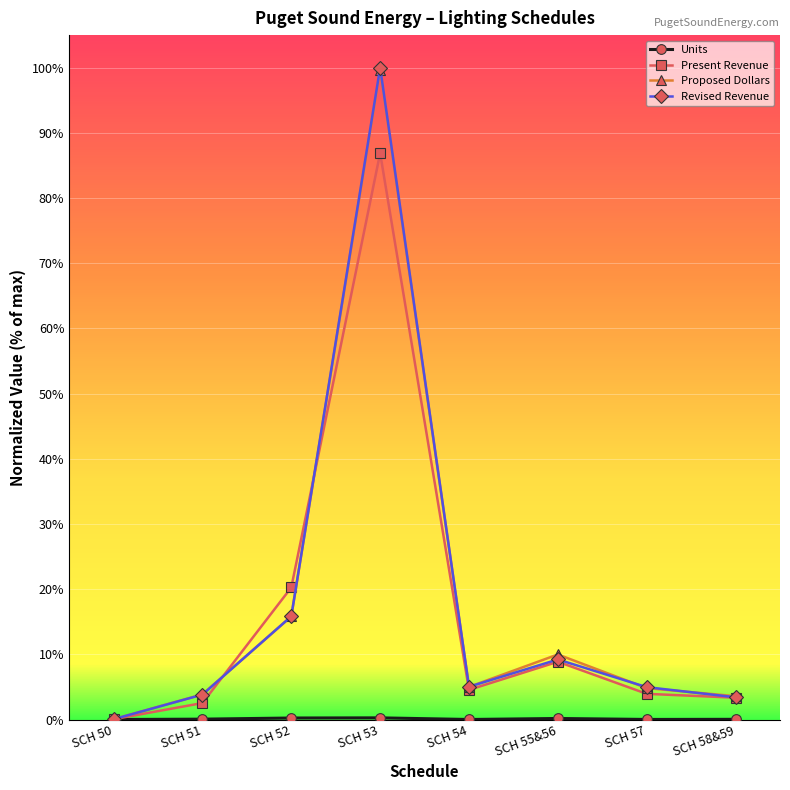

What is the difference between the Proposed Dollars values at SCH 55&56 and SCH 58&59?

0.1